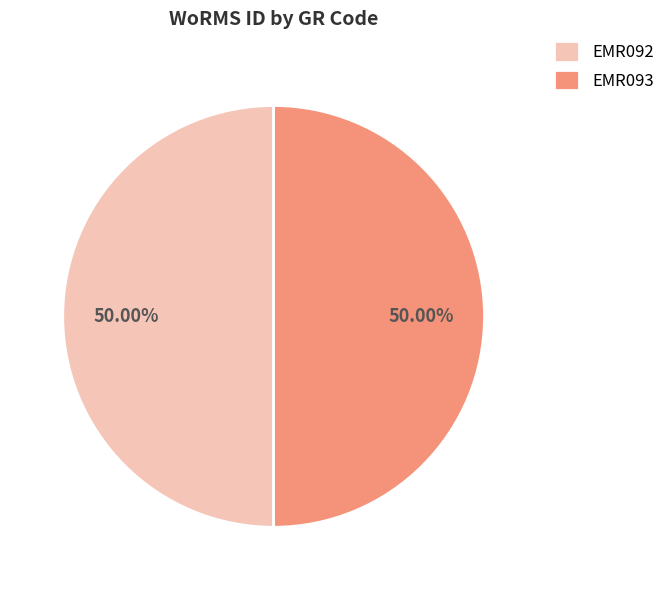

What percentage is the EMR092 slice, to the nearest percent?

50%